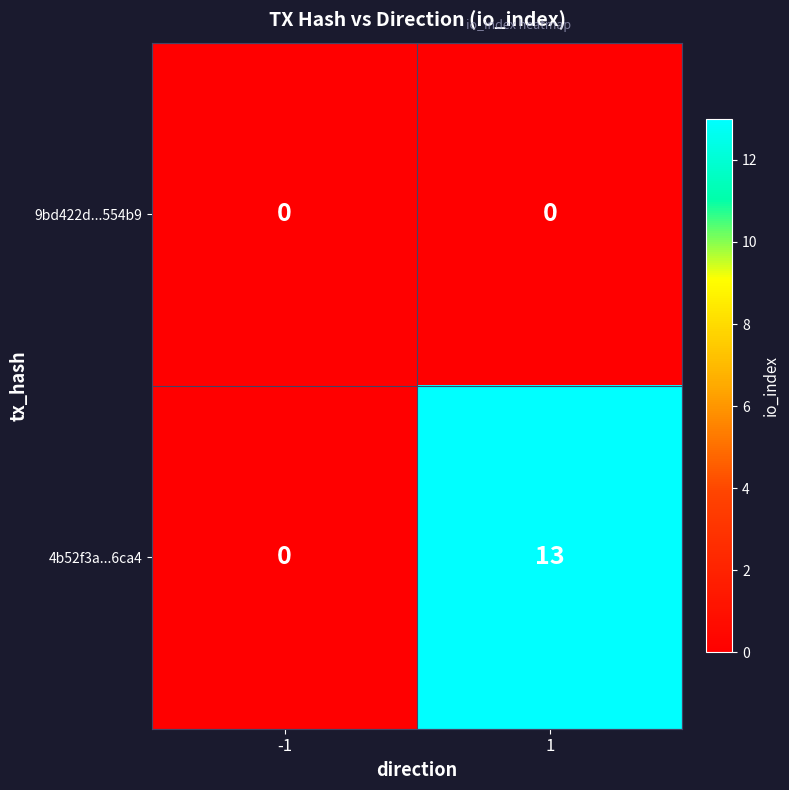

Which series has the largest total across all categories?

4b52f3a...6ca4